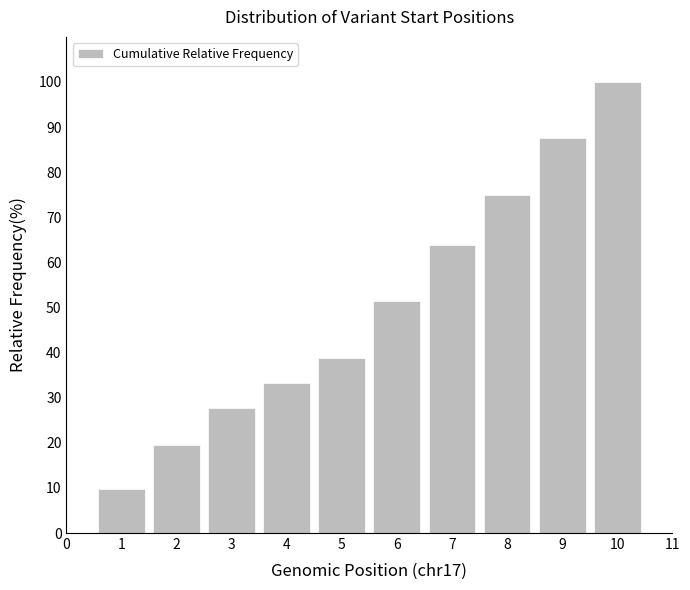

Reading left to right, extract all data points from this chart.

1=9.7	2=19.4	3=27.8	4=33.3	5=38.9	6=51.4	7=63.9	8=75.0	9=87.5	10=100.0